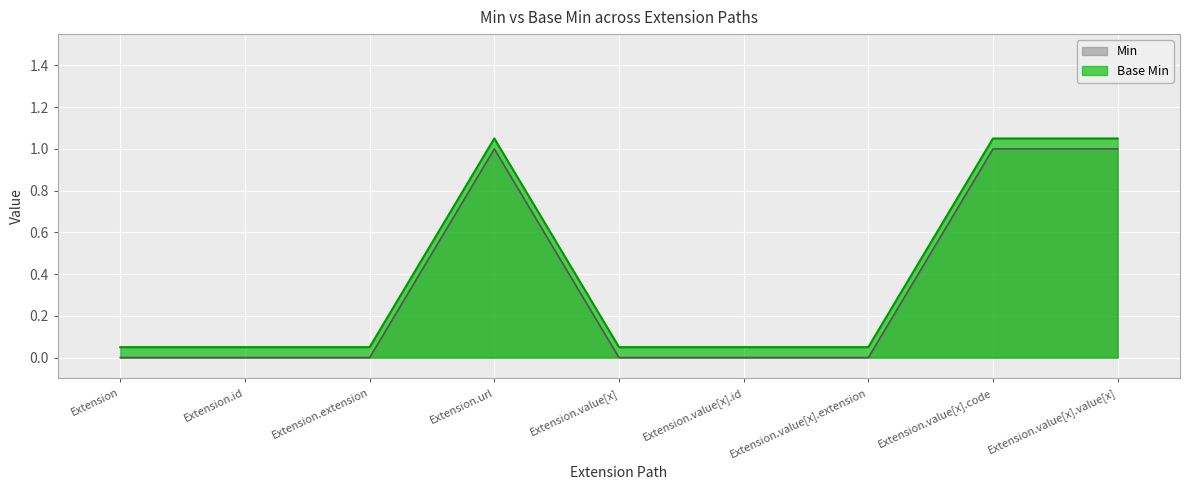

Which has a higher value, Extension.value[x] or Extension.value[x].extension?

Extension.value[x]